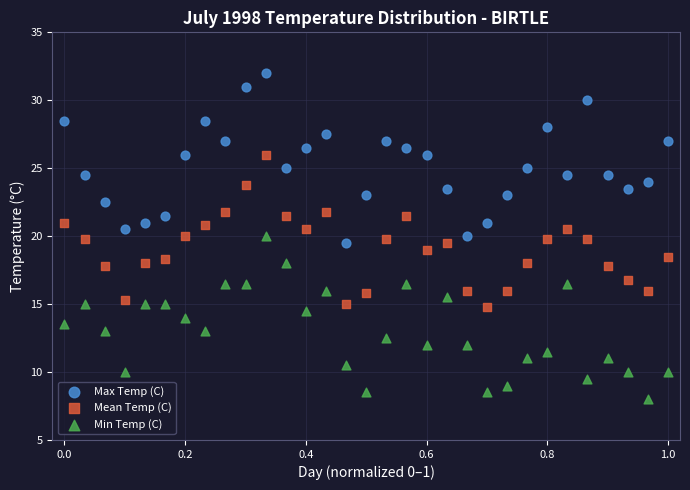

Which series reaches the minimum Y coordinate?

Min Temp (C)